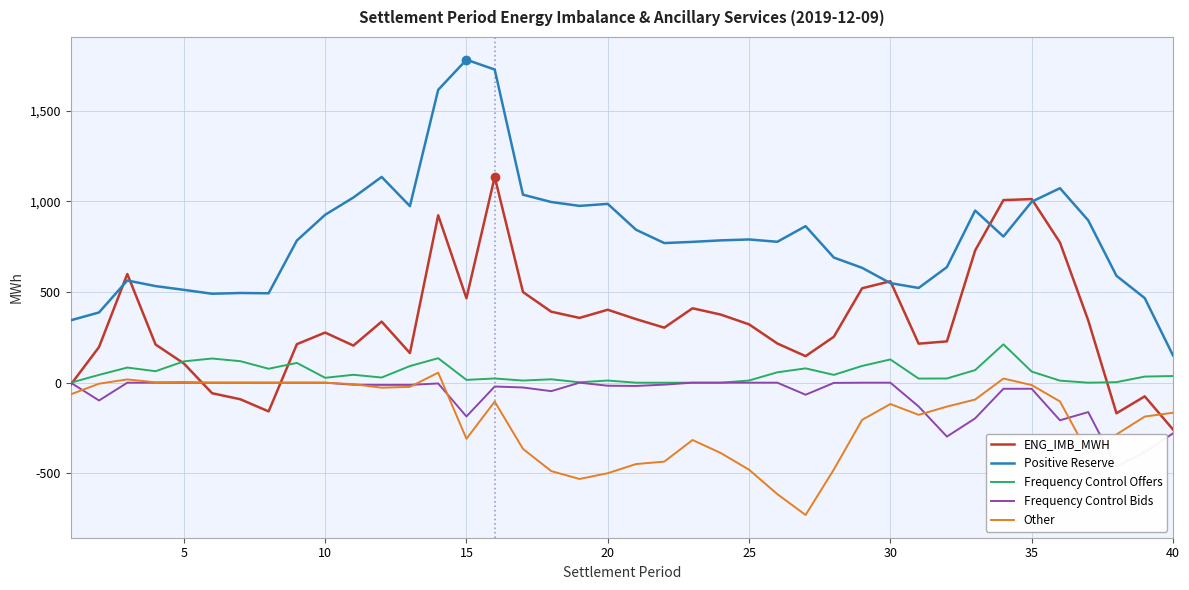

True or false: Other and Positive Reserve intersect in this chart.

False